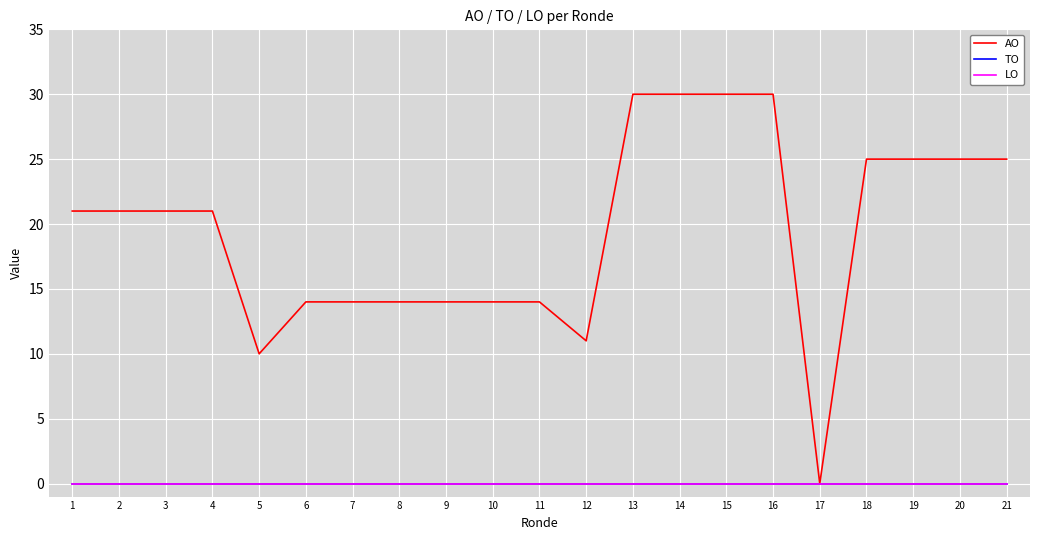

Reading left to right, what are all the values shown in this chart?

AO: 21	21	21	21	10	14	14	14	14	14	14	11	30	30	30	30	0	25	25	25	25
TO: 0	0	0	0	0	0	0	0	0	0	0	0	0	0	0	0	0	0	0	0	0
LO: 0	0	0	0	0	0	0	0	0	0	0	0	0	0	0	0	0	0	0	0	0